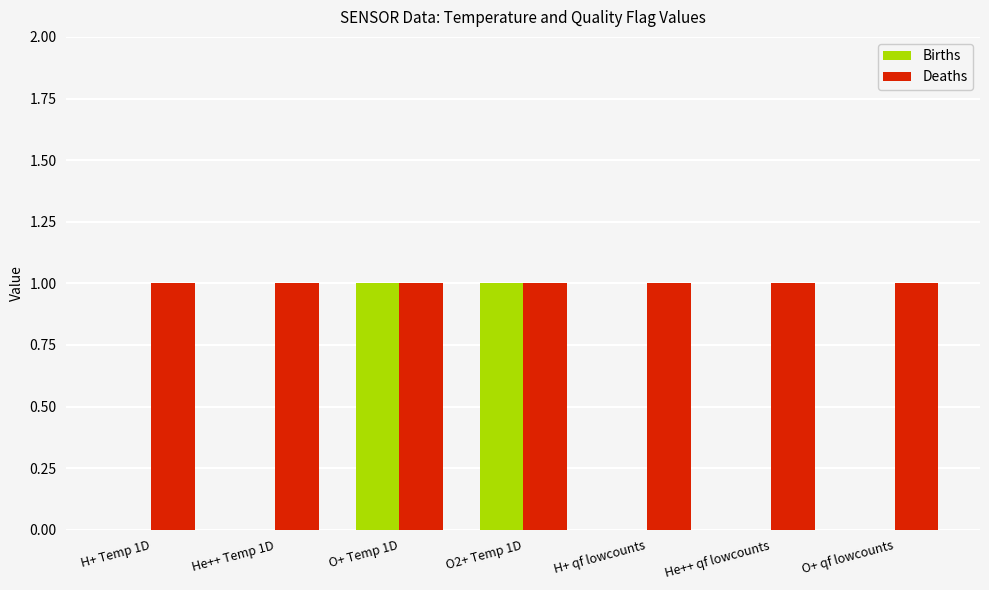

What is the total value across all series at H+ Temp 1D?

1